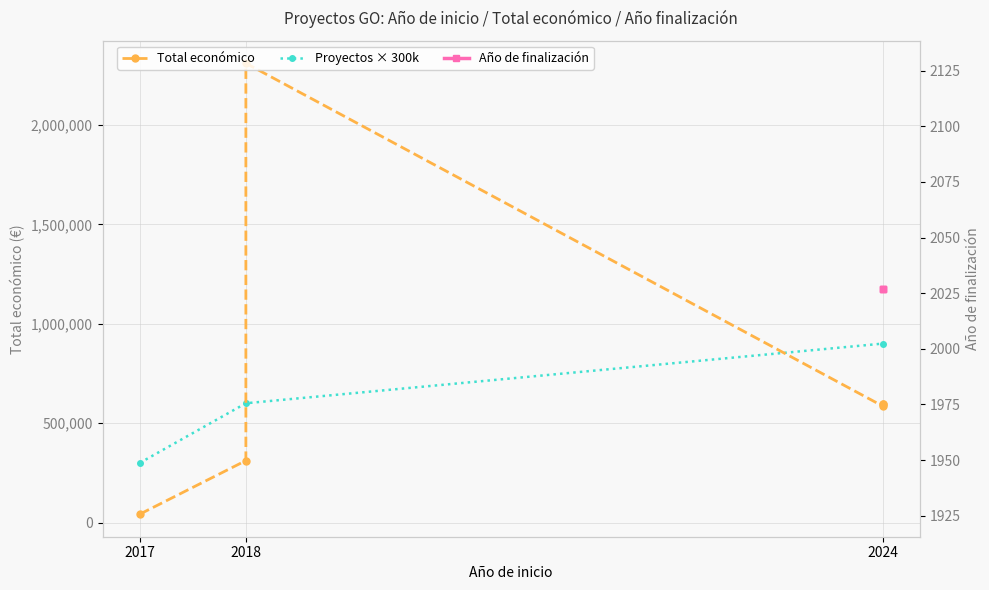

How many data points are above 595436?

2